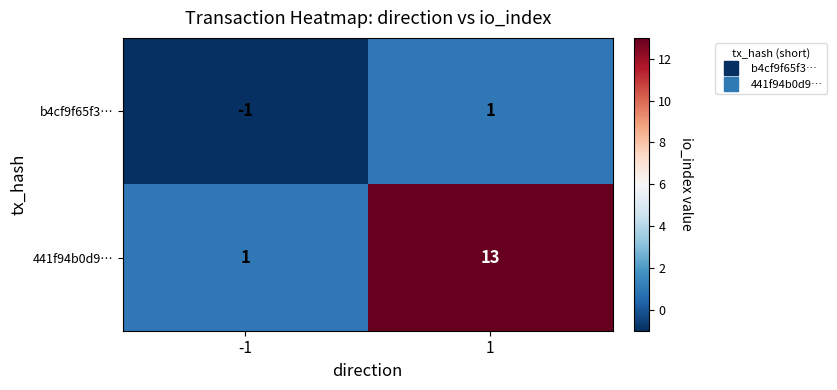

The value of 441f94b0d9… at 1 is 8. True or false?

False